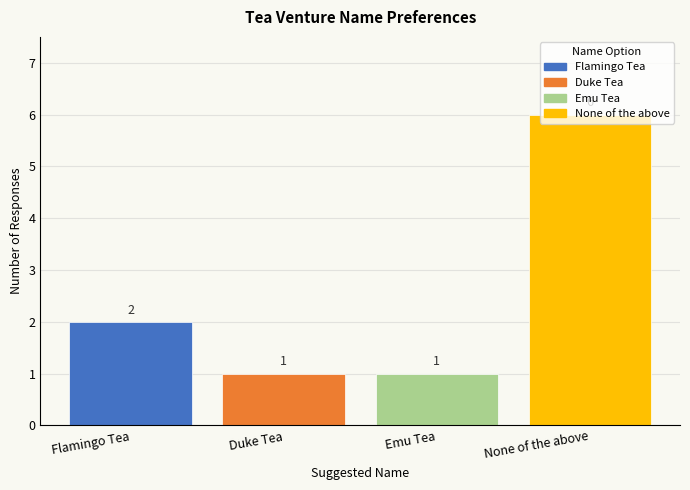

What is the sum of the values at Duke Tea and None of the above?

7